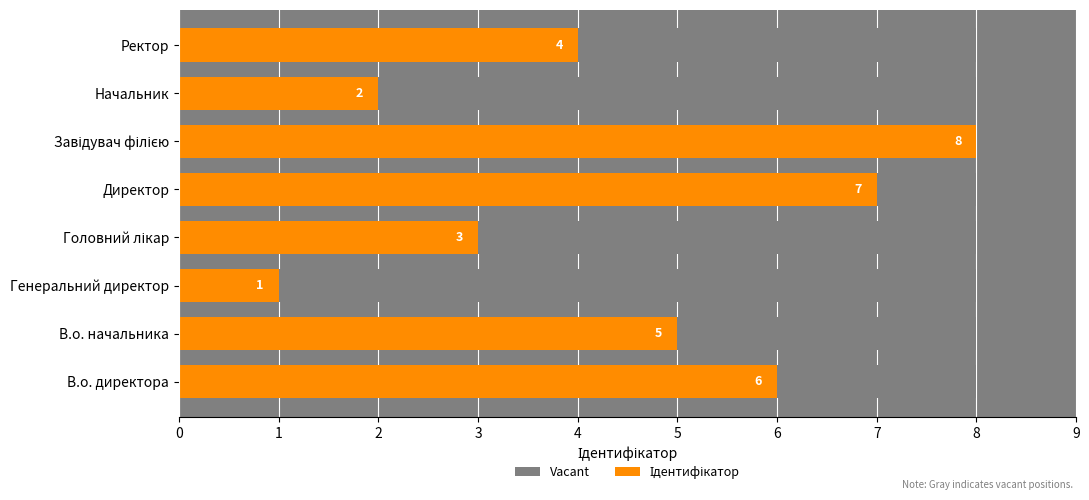

What is the smallest value displayed?

1